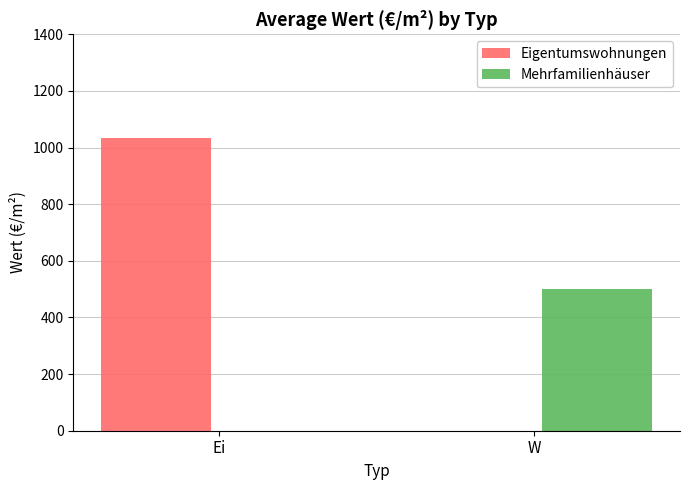

What is the total value across all series at Ei?

1035